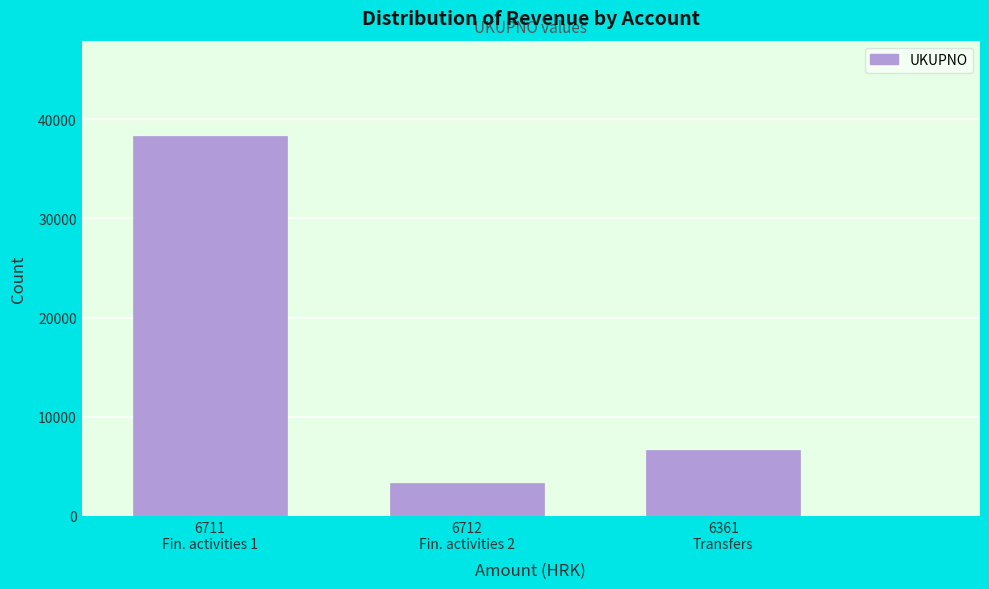

Reading left to right, transcribe all the data shown in this chart.

38350.5	3278.0	6607.0